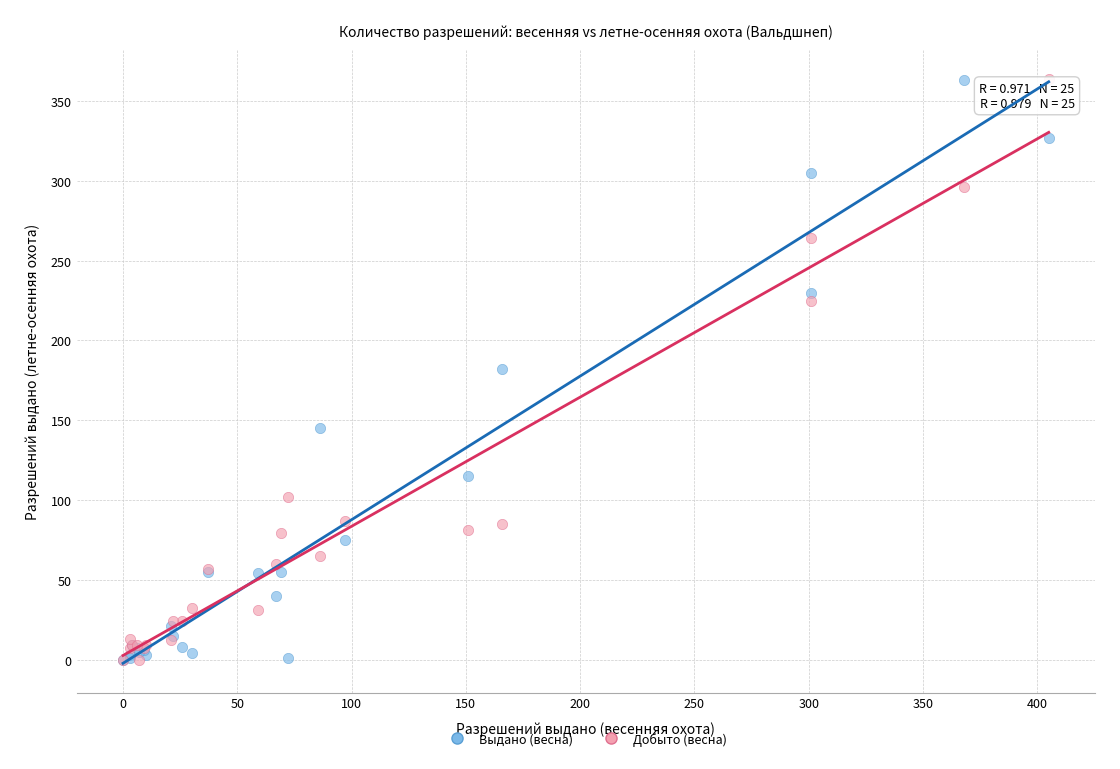

What are all the series names shown in the legend?

Выдано (весна), Добыто (весна)